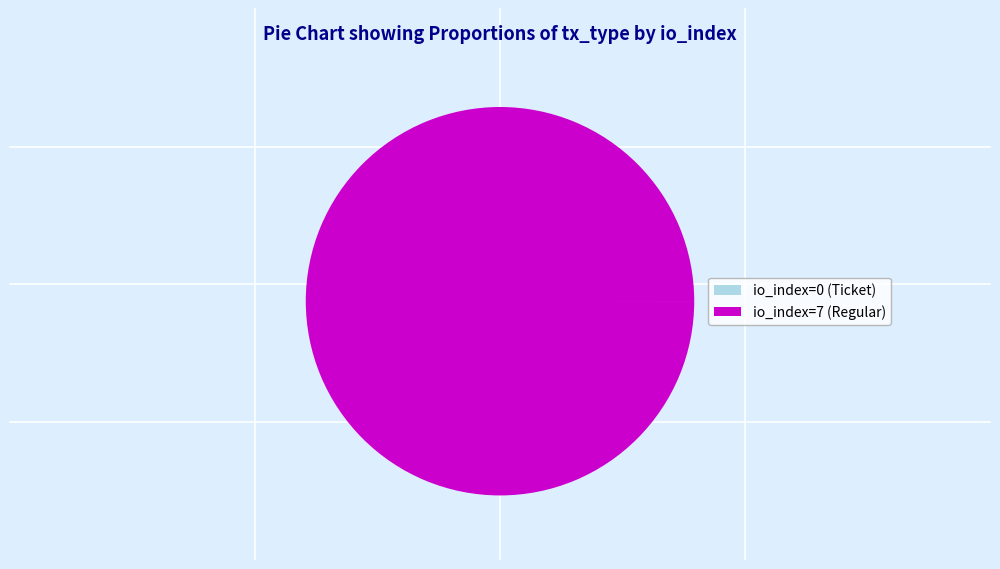

Which slice represents more than half of the pie?

io_index=7 (Regular)